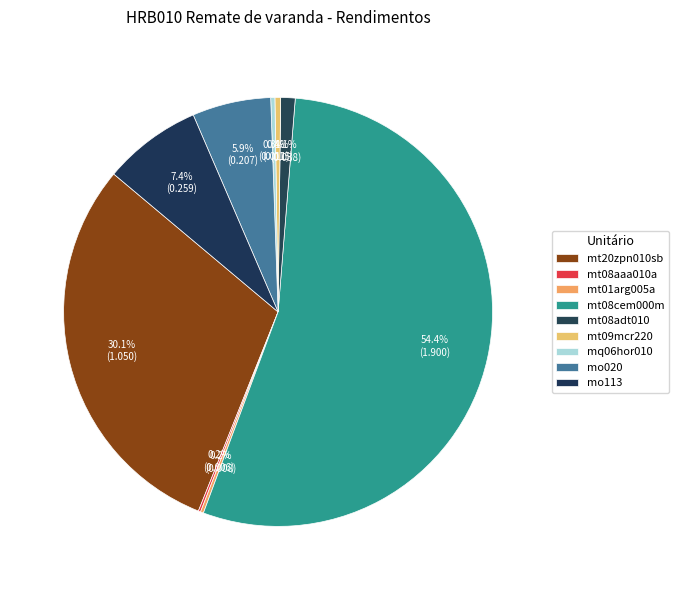

How many segments does this pie chart have?

9